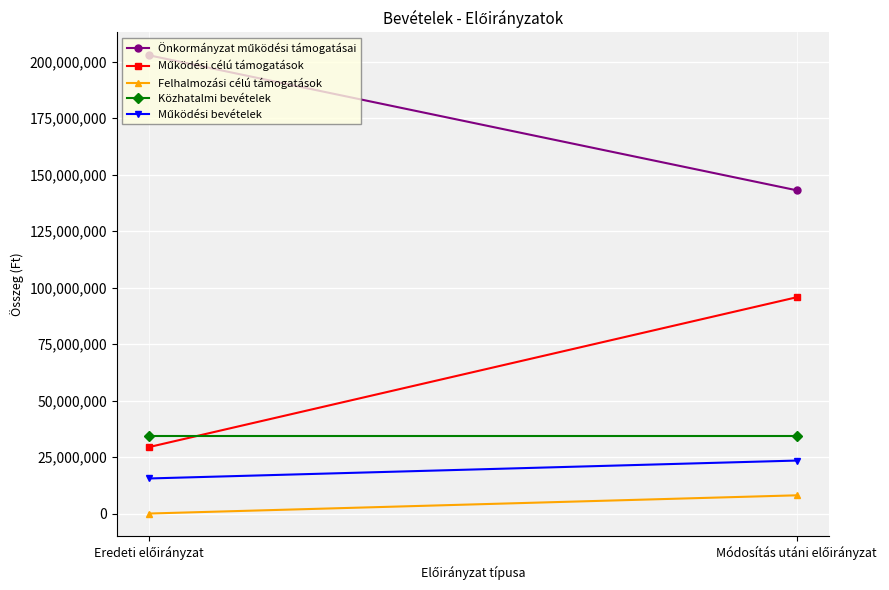

True or false: Önkormányzat működési támogatásai has a value of 143113152 at Módosítás utáni előirányzat.

True